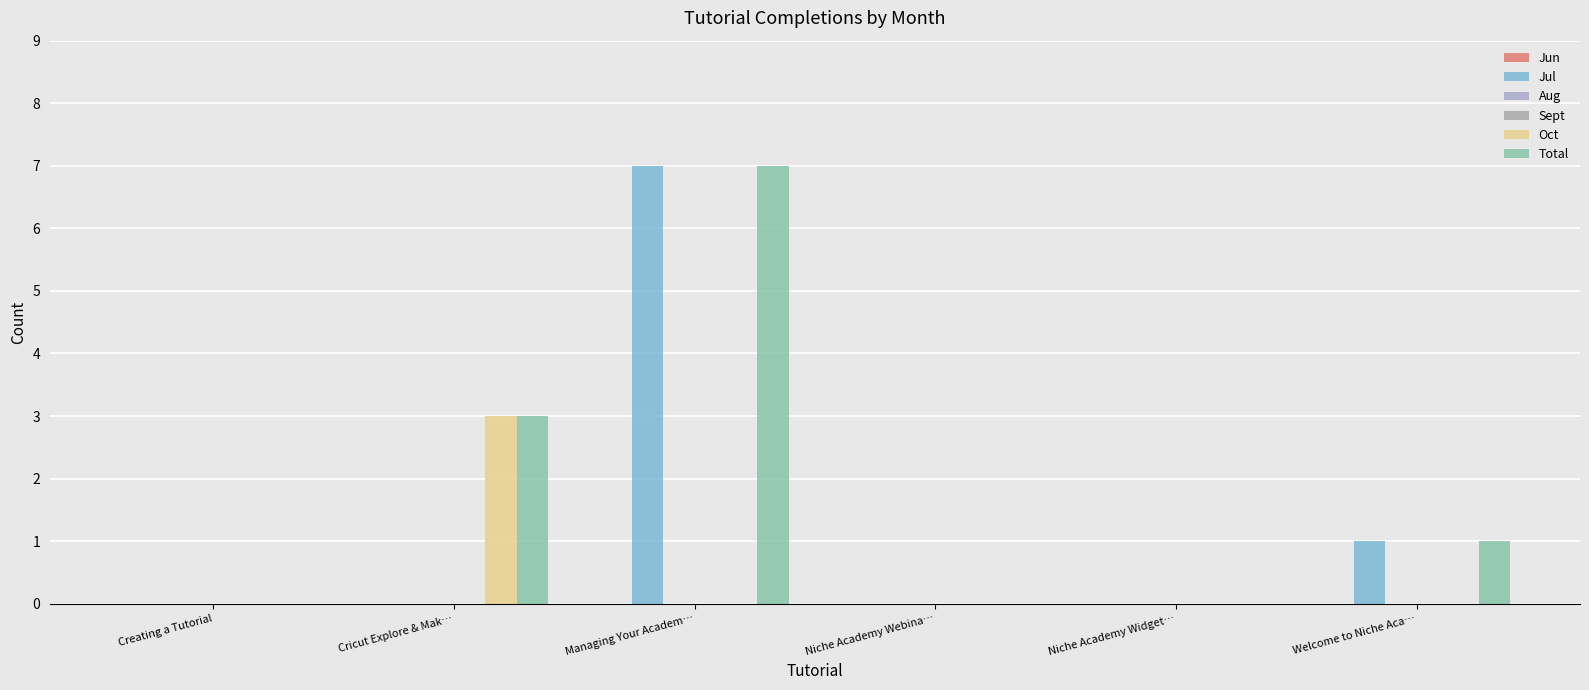

Reading left to right, what are all the values shown in this chart?

Jun: Creating a Tutorial=0	Cricut Explore & Mak…=0	Managing Your Academ…=0	Niche Academy Webina…=0	Niche Academy Widget…=0	Welcome to Niche Aca…=0
Jul: Creating a Tutorial=0	Cricut Explore & Mak…=0	Managing Your Academ…=7	Niche Academy Webina…=0	Niche Academy Widget…=0	Welcome to Niche Aca…=1
Aug: Creating a Tutorial=0	Cricut Explore & Mak…=0	Managing Your Academ…=0	Niche Academy Webina…=0	Niche Academy Widget…=0	Welcome to Niche Aca…=0
Sept: Creating a Tutorial=0	Cricut Explore & Mak…=0	Managing Your Academ…=0	Niche Academy Webina…=0	Niche Academy Widget…=0	Welcome to Niche Aca…=0
Oct: Creating a Tutorial=0	Cricut Explore & Mak…=3	Managing Your Academ…=0	Niche Academy Webina…=0	Niche Academy Widget…=0	Welcome to Niche Aca…=0
Total: Creating a Tutorial=0	Cricut Explore & Mak…=3	Managing Your Academ…=7	Niche Academy Webina…=0	Niche Academy Widget…=0	Welcome to Niche Aca…=1